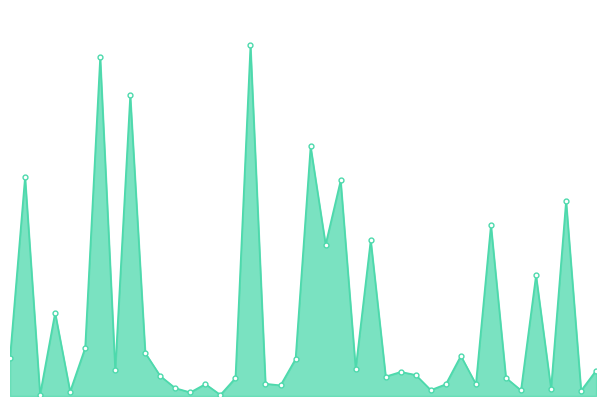

Reading left to right, transcribe all the data shown in this chart.

75630246.5	430715235.4	2714314.6	163711082.7	8815356.3	94533470.7	666271953.8	51083804.2	591356586.2	84570142.6	39224002.9	15404761.1	7097445.5	23470954.6	2214603.9	35239529.1	689841147.1	24023952.9	20925339.4	72631367.7	490570512.1	297587937.8	423609570.7	53514272.7	306505972.6	38197875.0	47322729.1	41353306.0	11624797.4	23130232.7	78816604.4	23460408.1	335978320.4	35685785.1	11193991.2	237305808.5	14323343.2	383718407.6	10524187.6	50000000.0